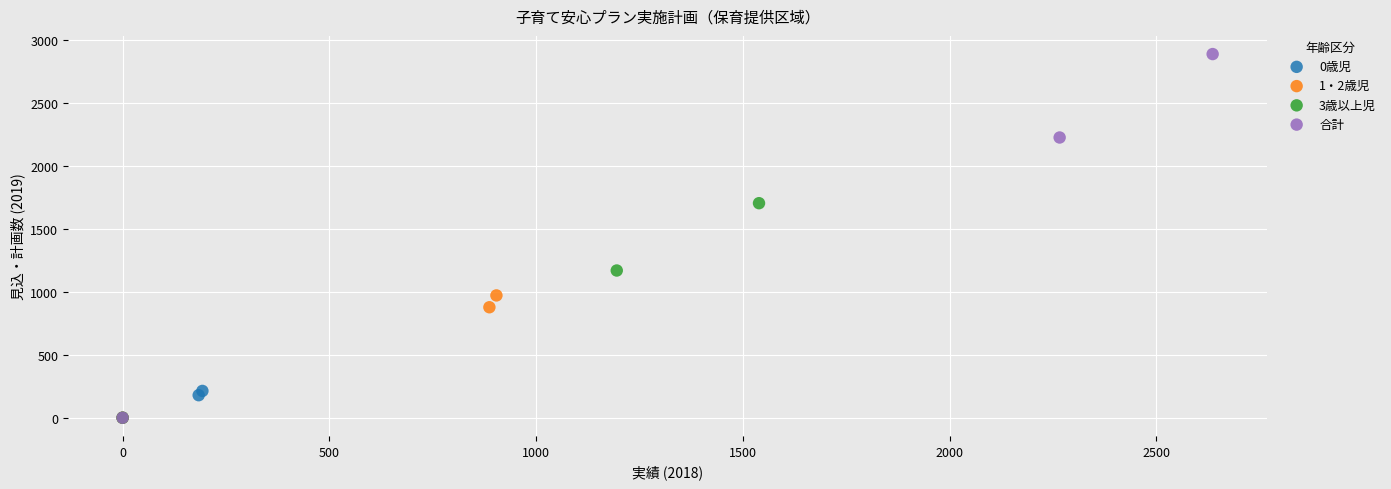

Which series has the largest Y range (max minus min)?

合計